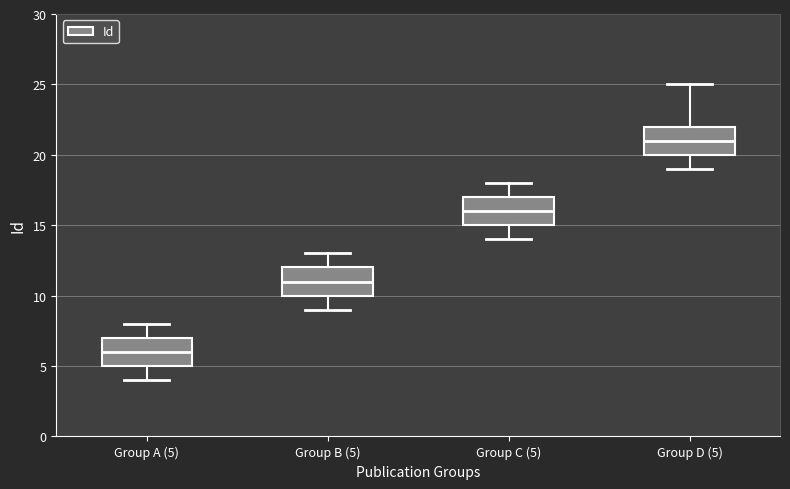

Reading left to right, transcribe this box plot: for each box, give where its median line is, the range the box spans, and where its two whiskers end, as read against the y-axis. The values are not printed on the chart, so give them approximately, as read against the axis.

Group A (5): median 6, box 5 to 7, whiskers 4 to 8
Group B (5): median 11, box 10 to 12, whiskers 9 to 13
Group C (5): median 16, box 15 to 17, whiskers 14 to 18
Group D (5): median 21, box 20 to 22, whiskers 19 to 25